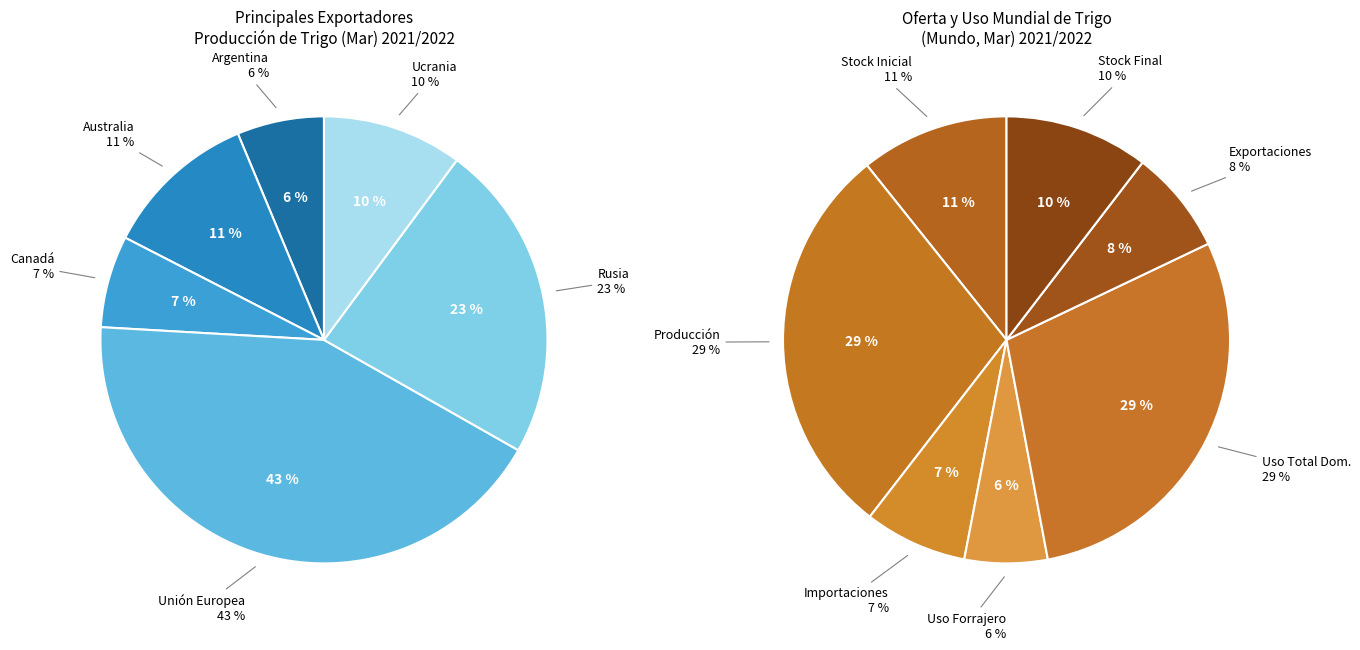

Is Estados Unidos the majority of the pie?

No